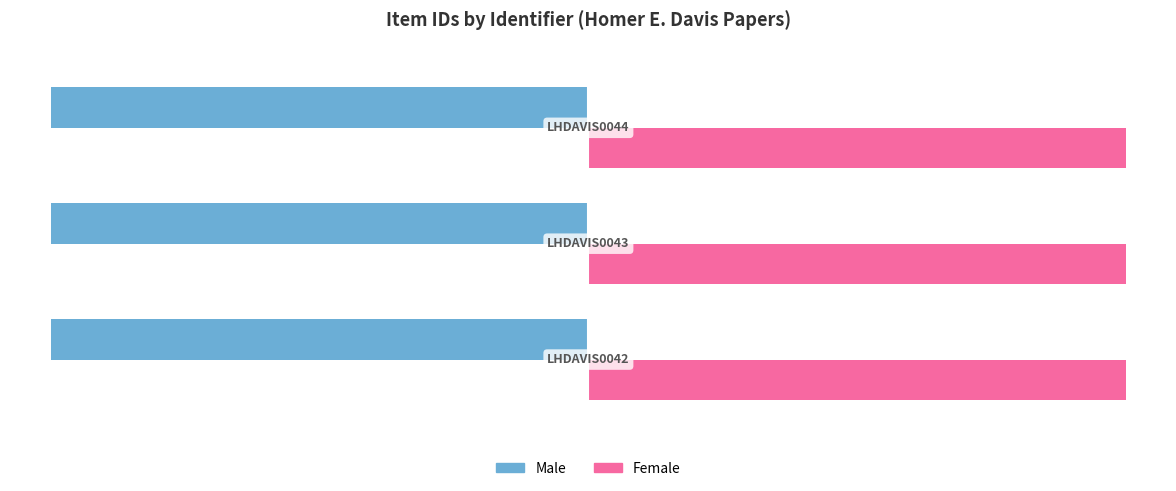

Which series has the largest total across all categories?

Female